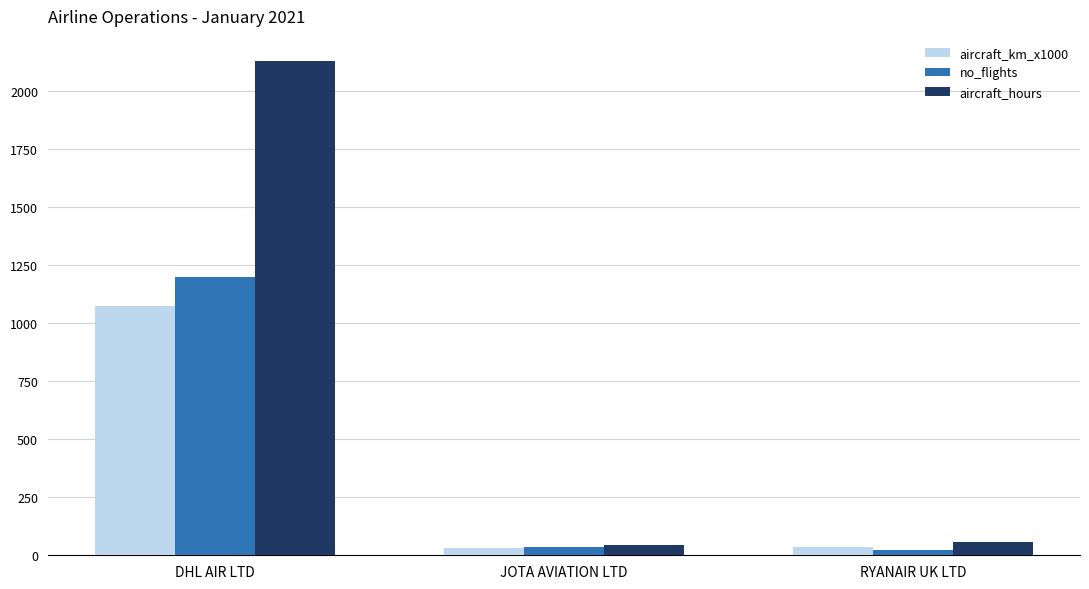

Which series has the largest range (max minus min)?

aircraft_hours